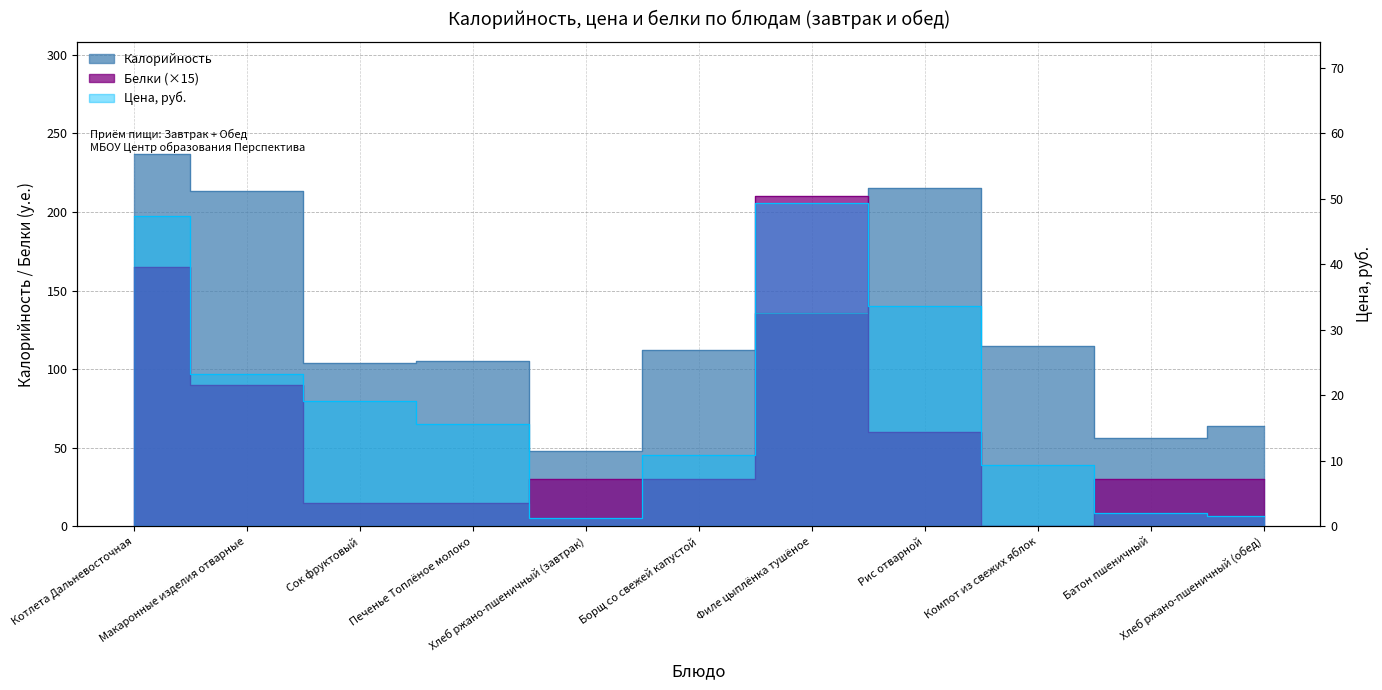

At how many categories does at least one series exceed 221?

1